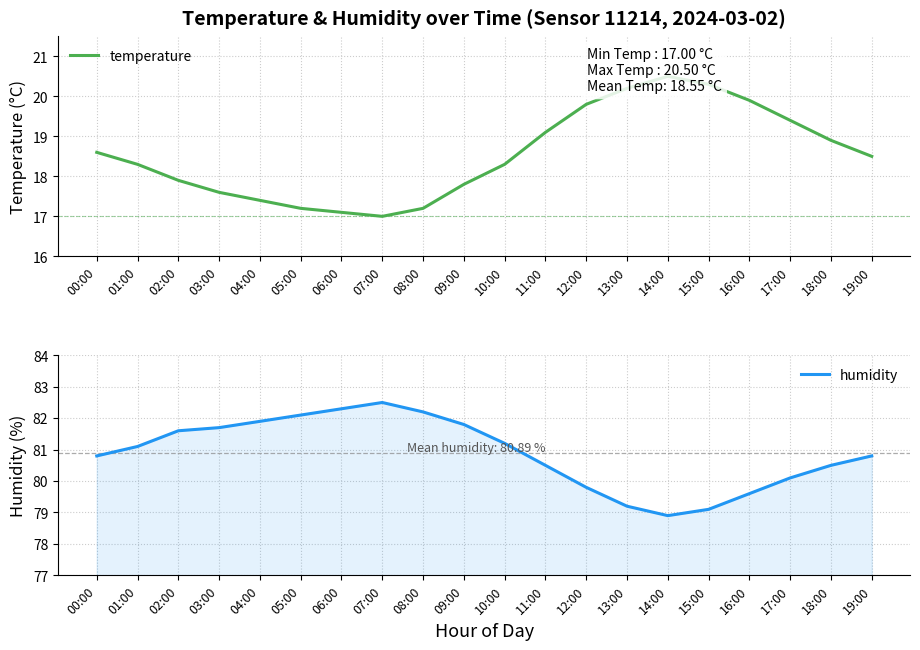

Read the humidity value at 09:00.

81.8